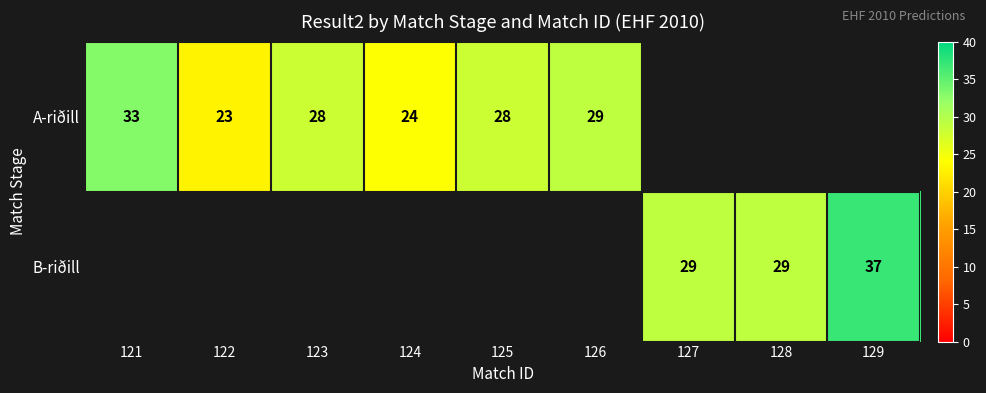

The B-riðill series shows 12 at 127. True or false?

False